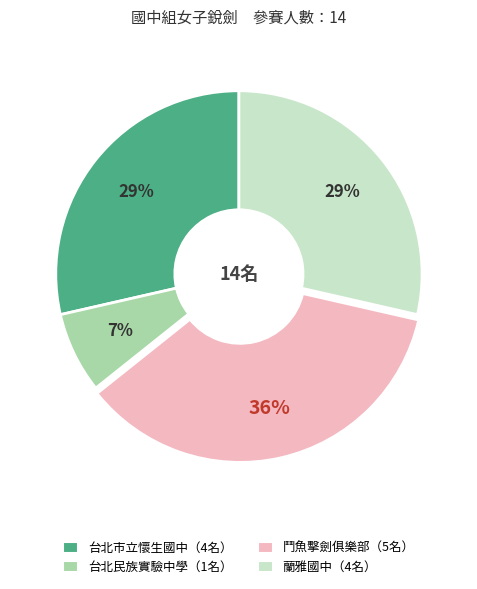

To the nearest percent, what is the difference between the largest and smallest slice percentages?

29%